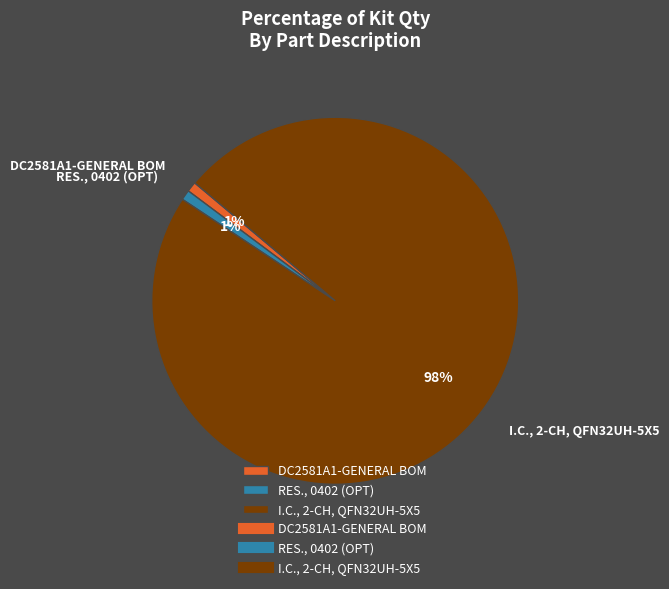

Is it true that I.C., 2-CH, QFN32UH-5X5 is 98% of the pie?

True